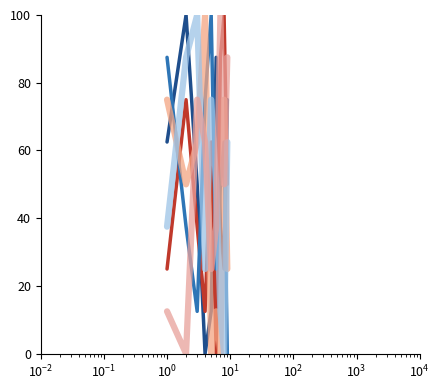

Does the chart display data point markers on the line(s)?

No